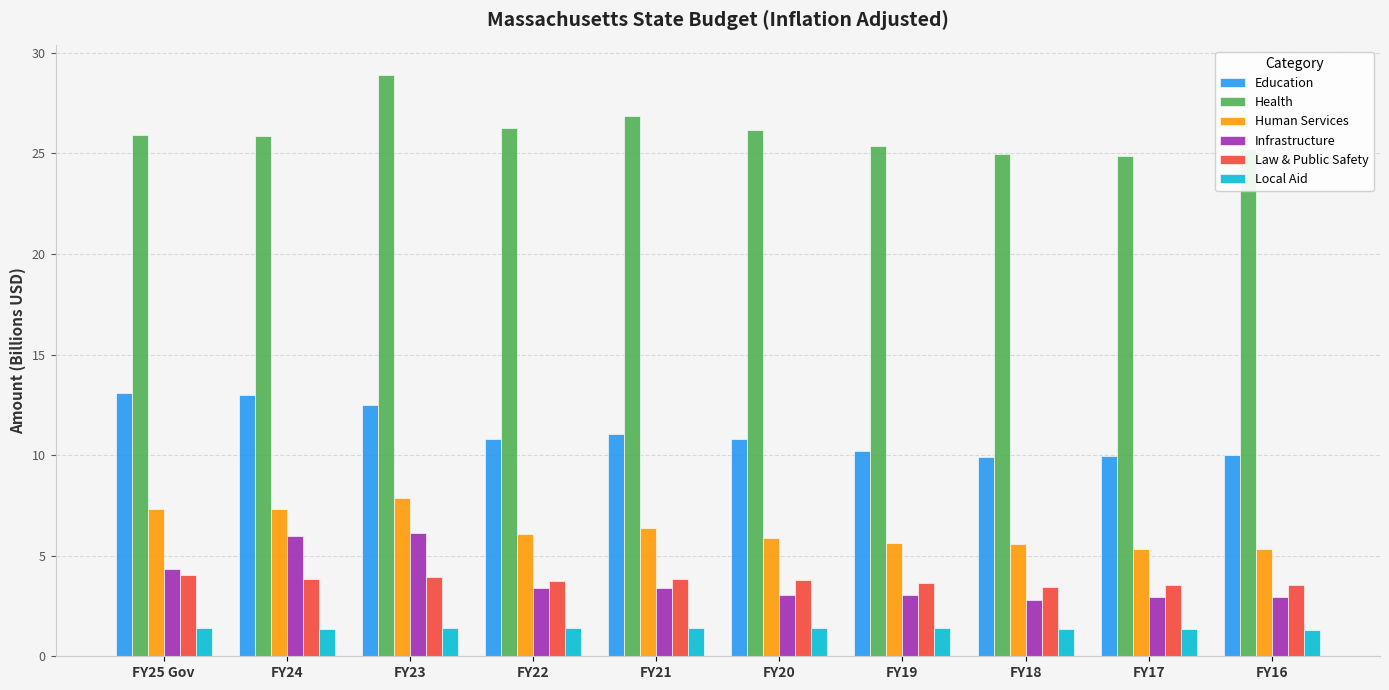

What is the minimum value for Local Aid?

1.3